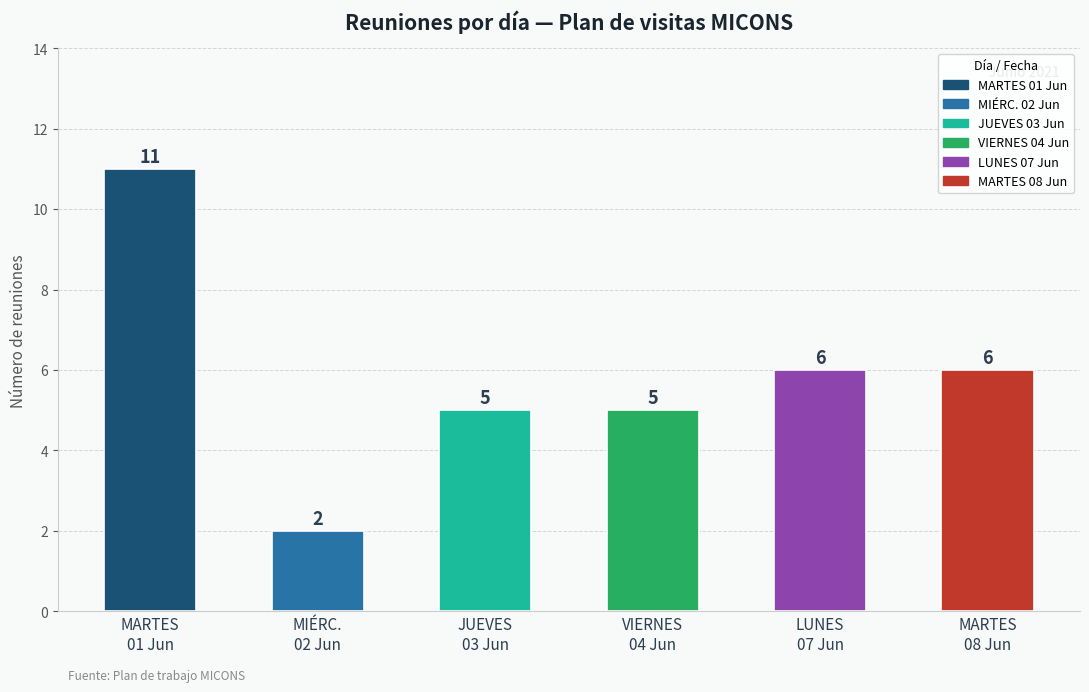

What is the sum of the values at MARTES
01 Jun and JUEVES
03 Jun?

16